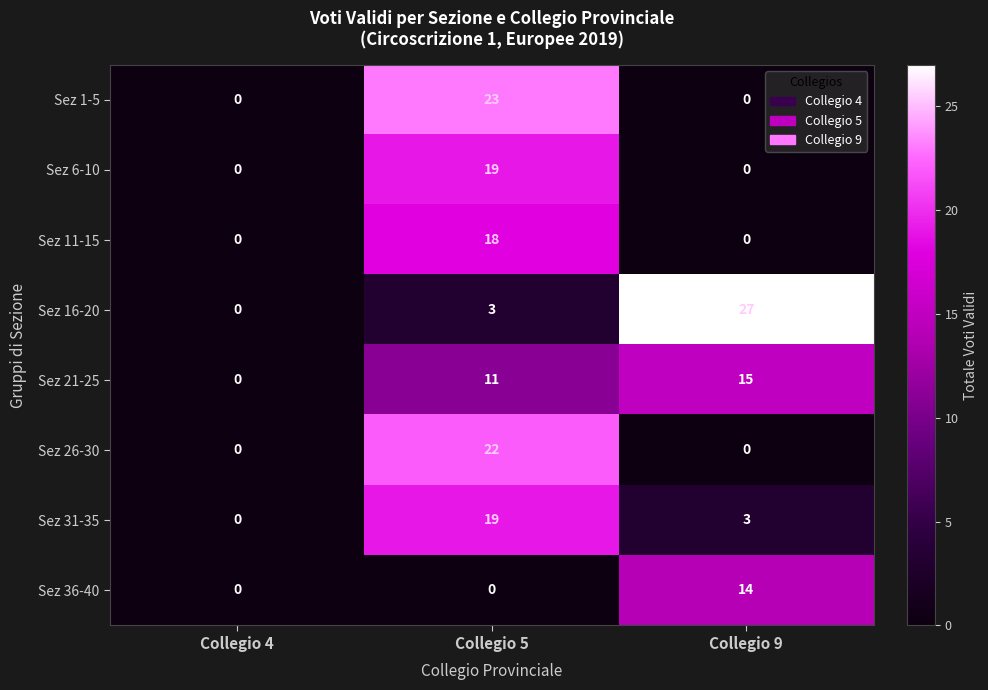

What is the approximate value of Sez 1-5 at Collegio 5?

23